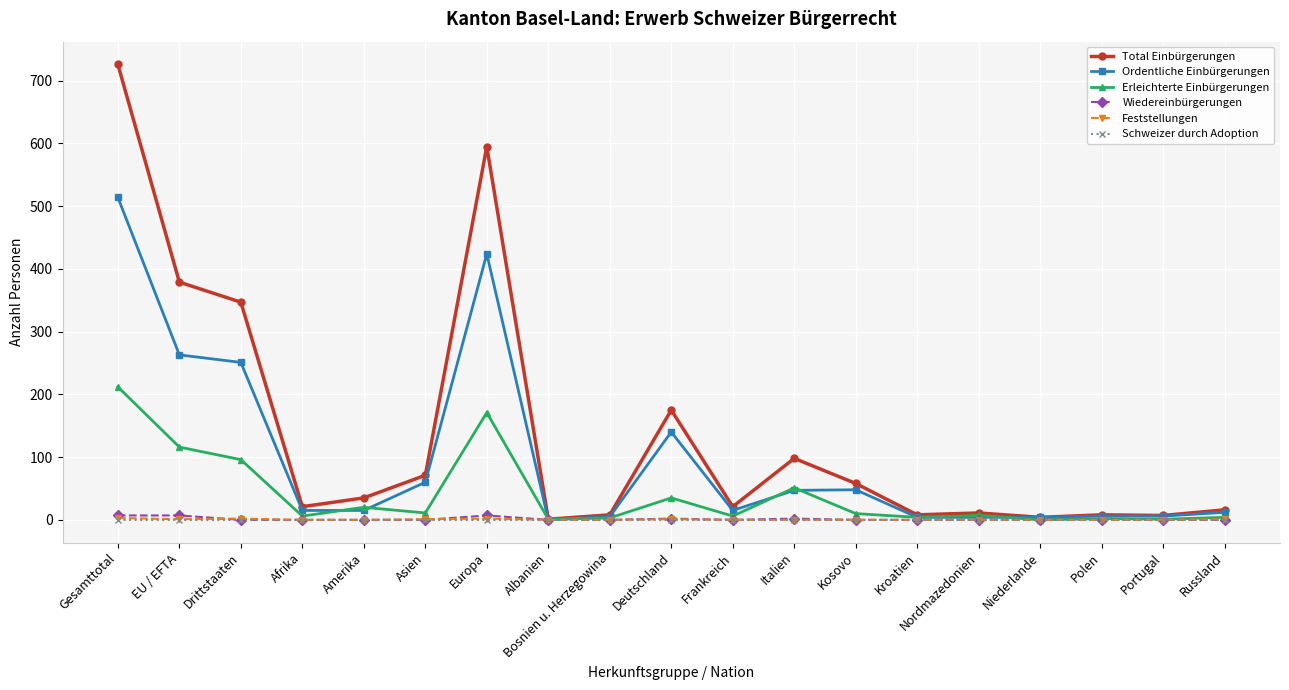

What is the total value across all series at Italien?

198